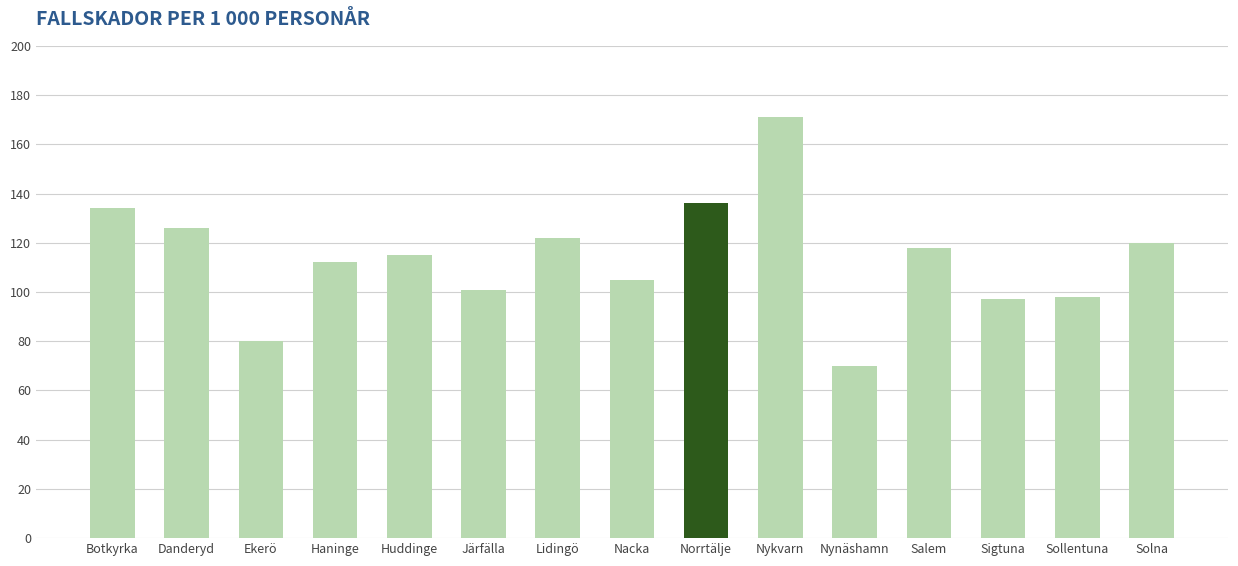

At which category does the chart reach its minimum across all series?

Nynäshamn